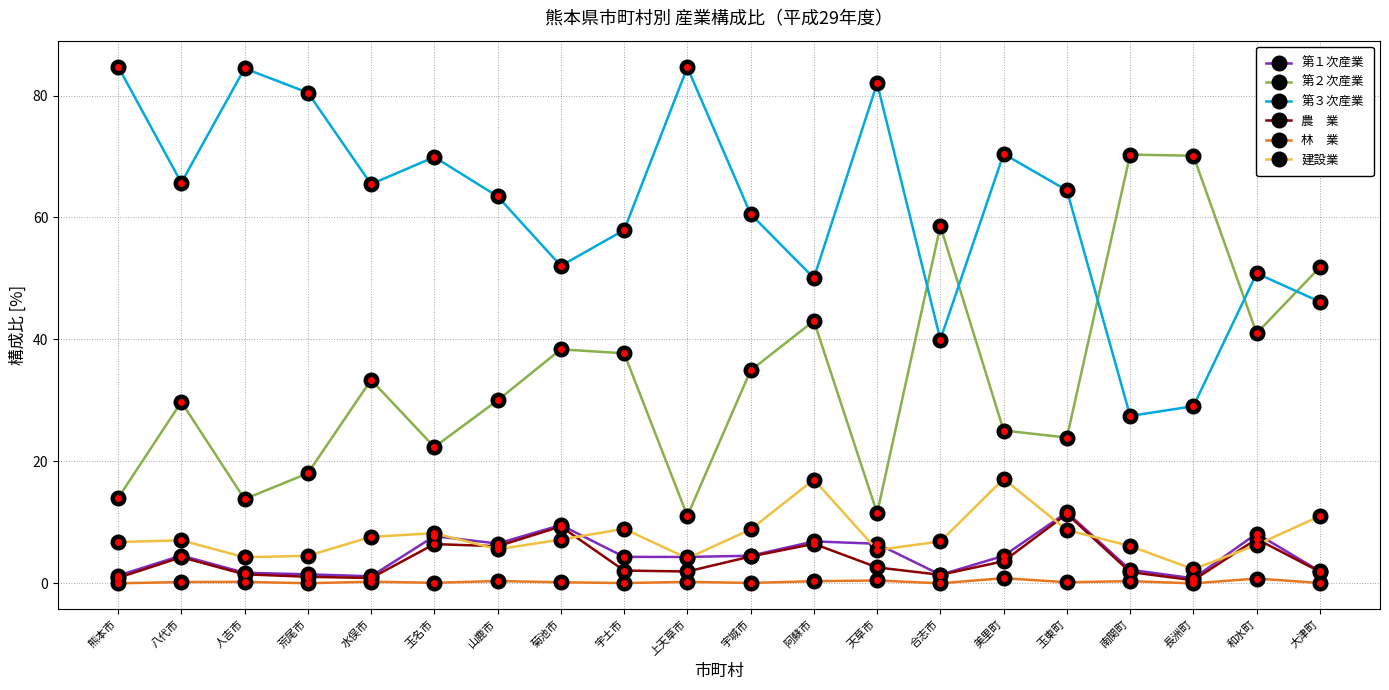

Count the number of data series in this chart.

6